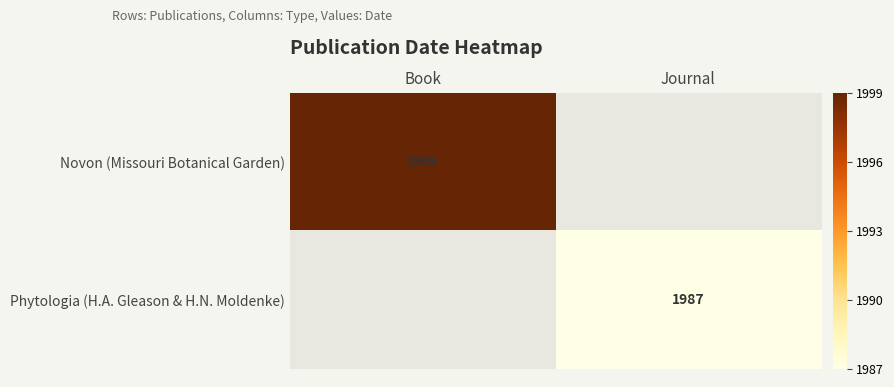

The Phytologia (H.A. Gleason & H.N. Moldenke) series shows 1987 at Journal. True or false?

True